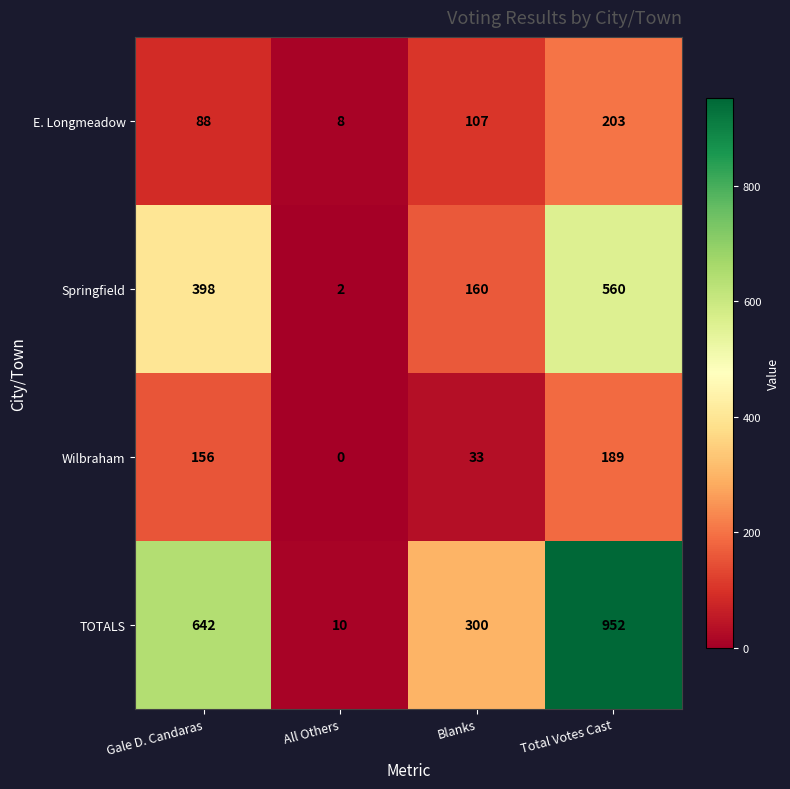

What is the total value across all series at Blanks?

600